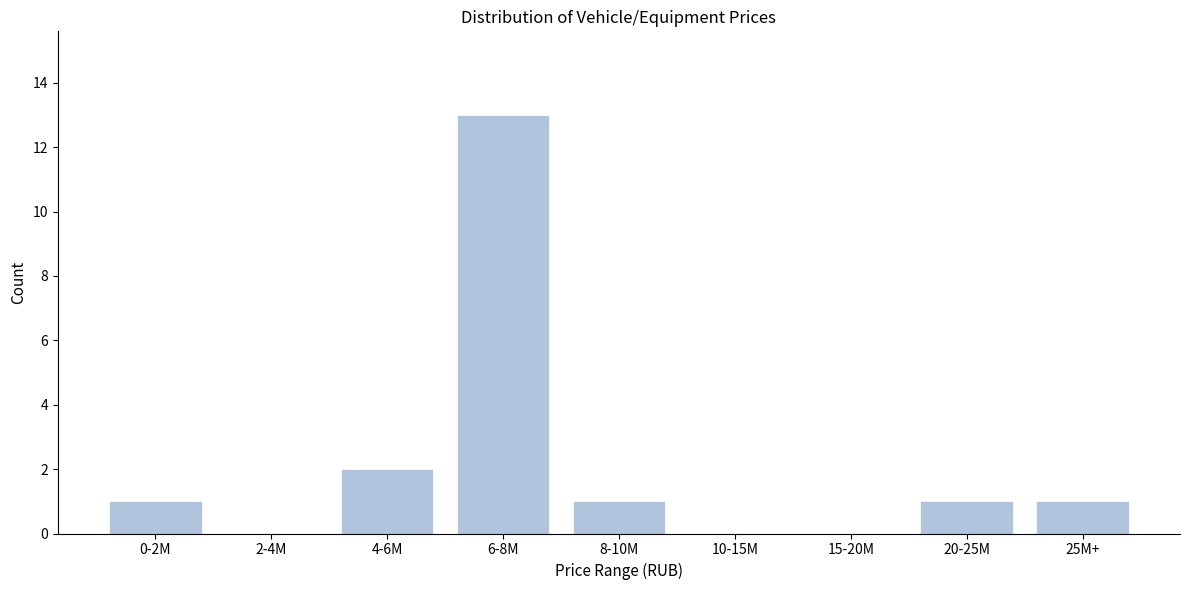

Reading left to right, transcribe all the data shown in this chart.

0-2M=1	2-4M=0	4-6M=2	6-8M=13	8-10M=1	10-15M=0	15-20M=0	20-25M=1	25M+=1